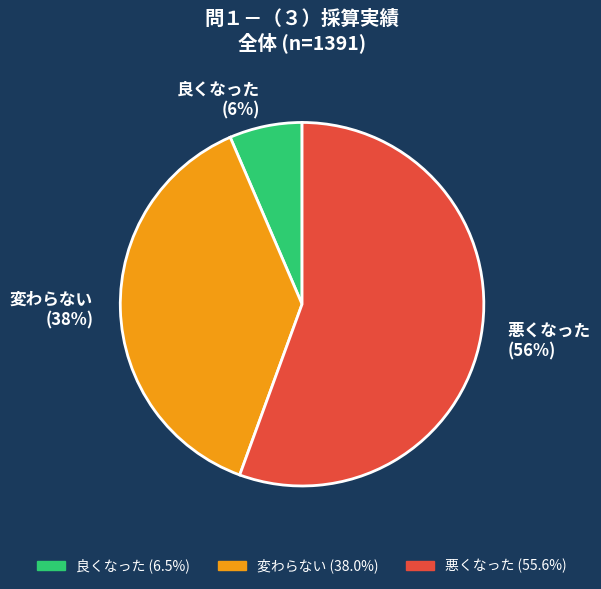

Which category accounts for the majority?

悪くなった